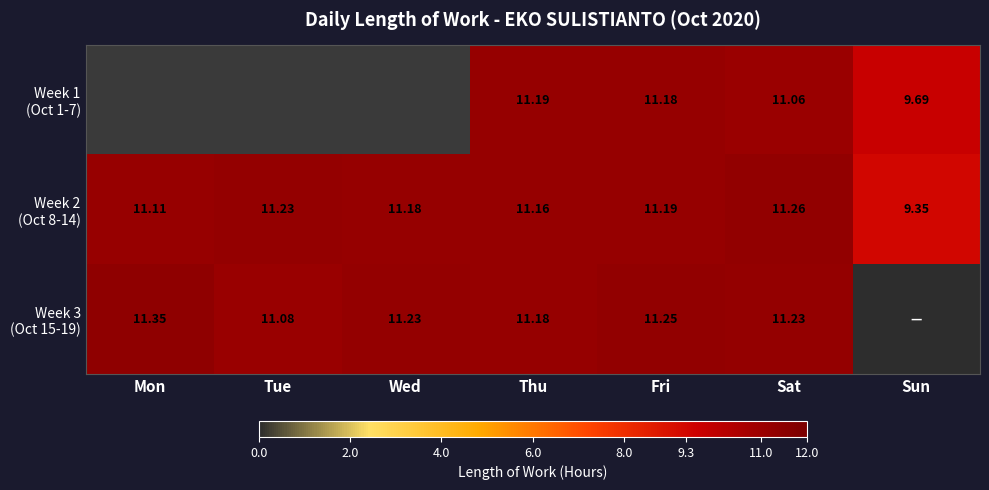

Where does the Week 3 (Oct 15-19) series first go above 11?

Mon